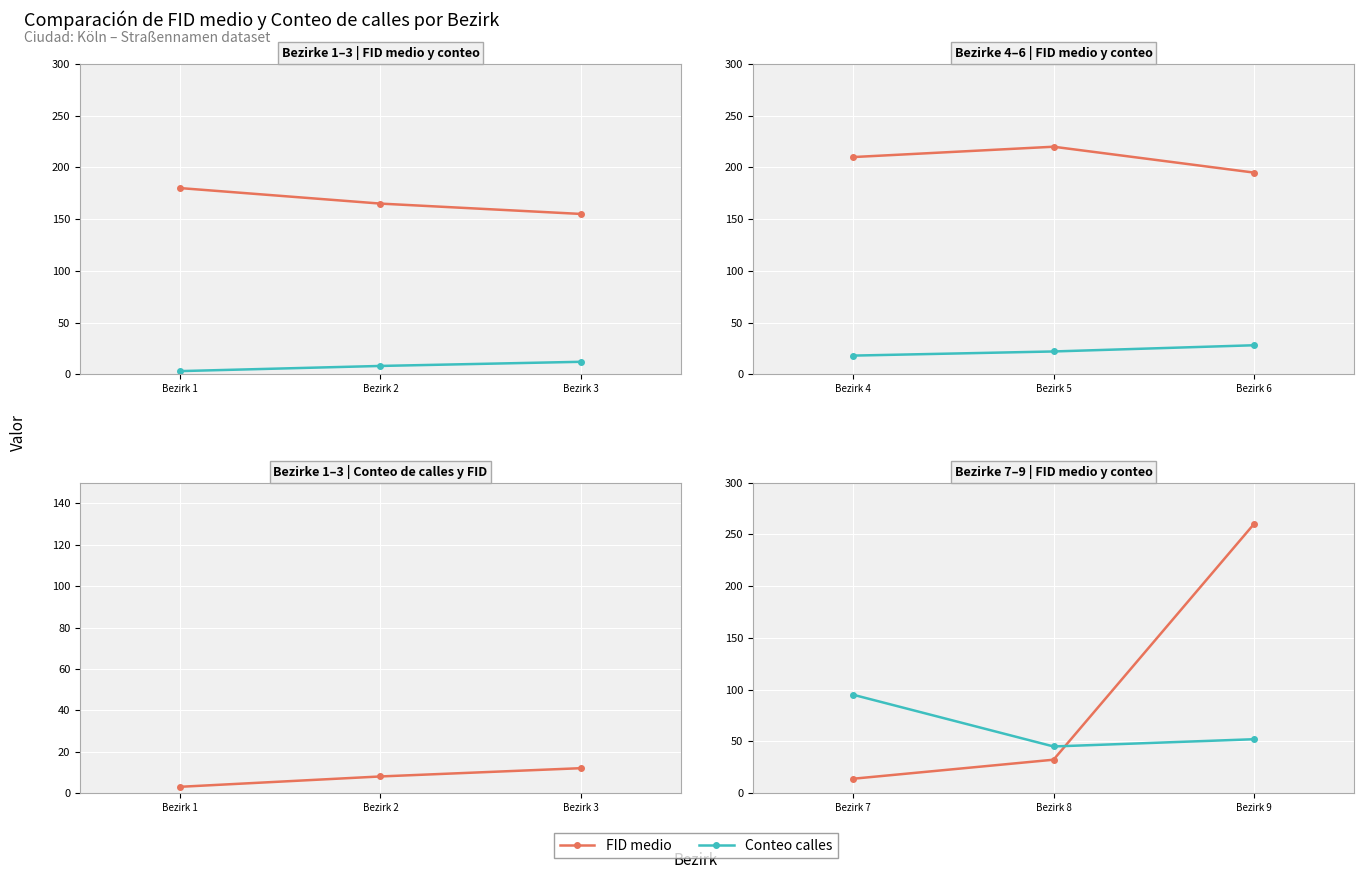

Rank the series by their average value, from lowest to highest.

Conteo calles, FID medio